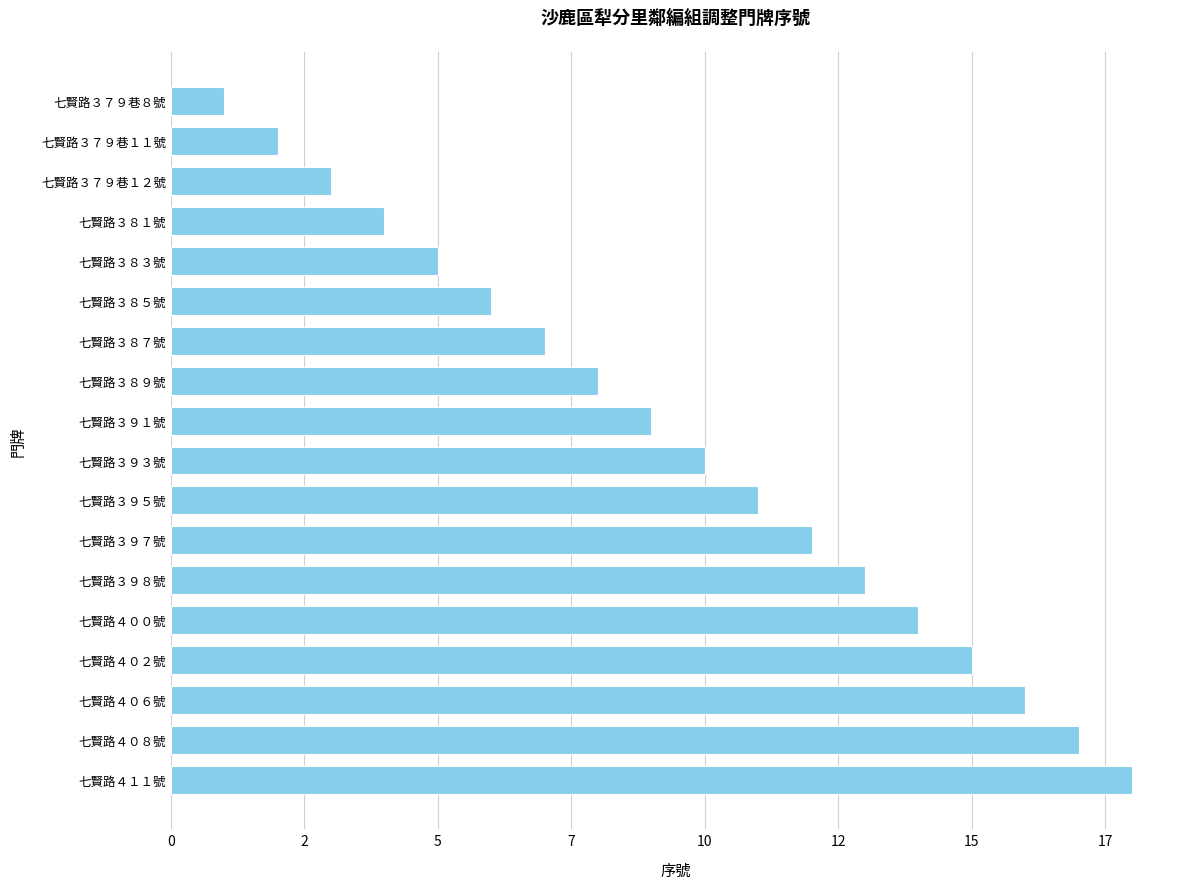

Which label corresponds to the smallest value in the chart?

七賢路３７９巷８號